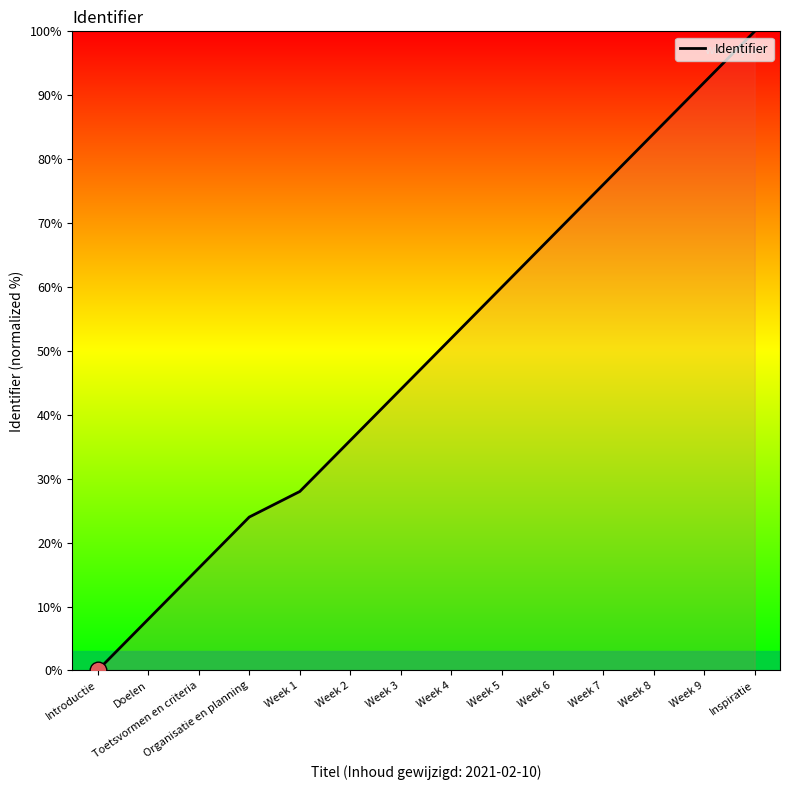

What is the difference between the second highest and minimum values?

92.0